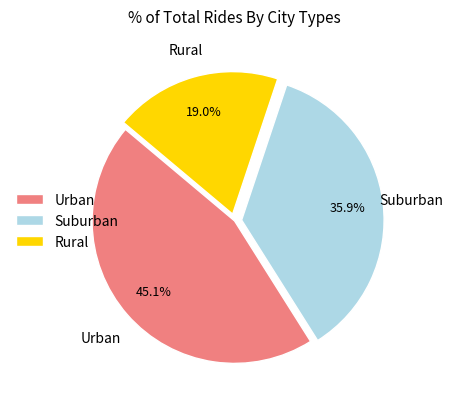

How much of the chart is everything except Rural?

81.0%